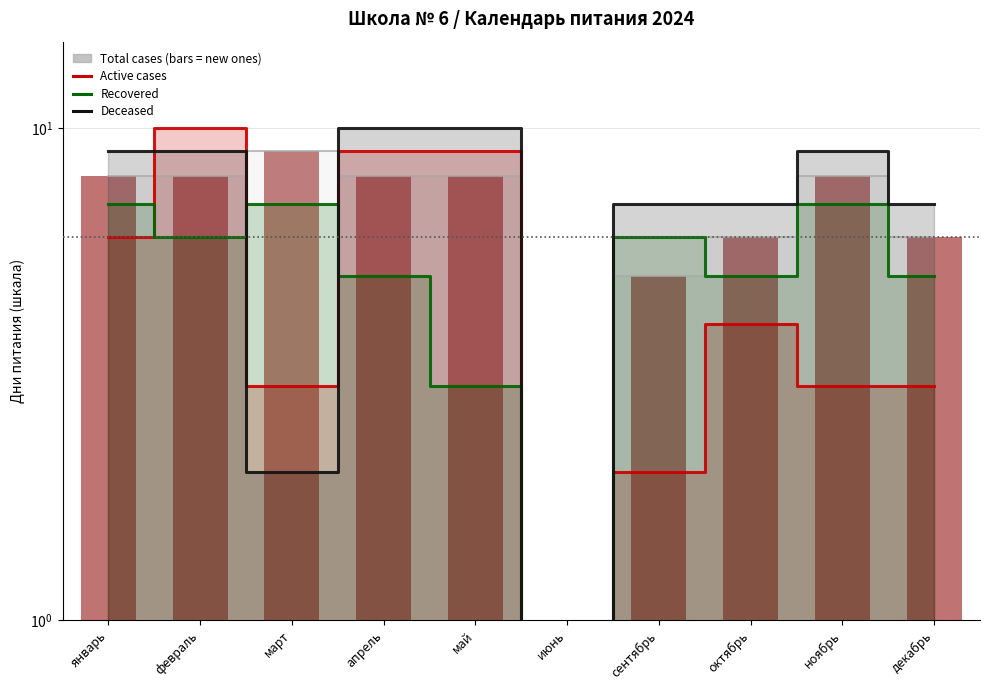

How many positive values does the Deceased series have?

9